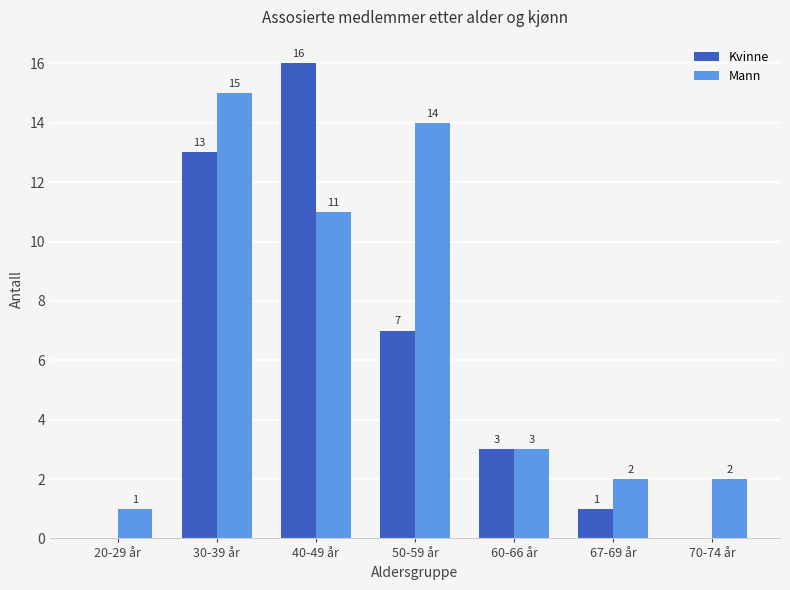

Reading right to left, list all the values displayed in this chart.

Kvinne: 0	1	3	7	16	13	0
Mann: 2	2	3	14	11	15	1